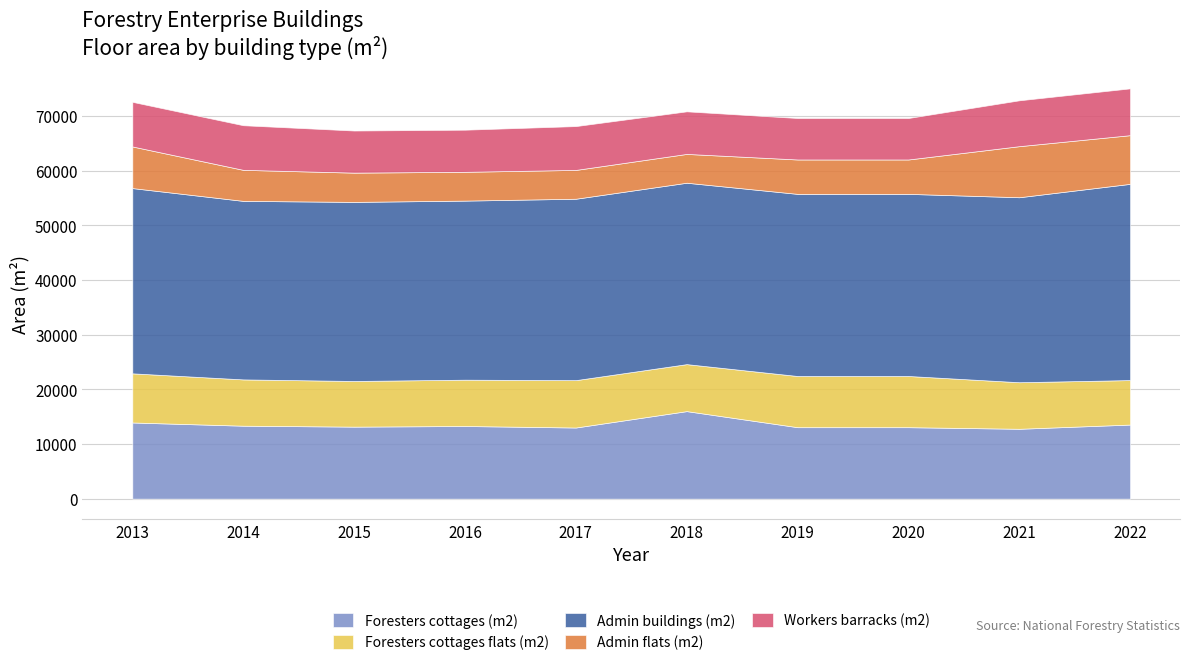

True or false: Admin buildings (m2) and Foresters cottages (m2) intersect in this chart.

False